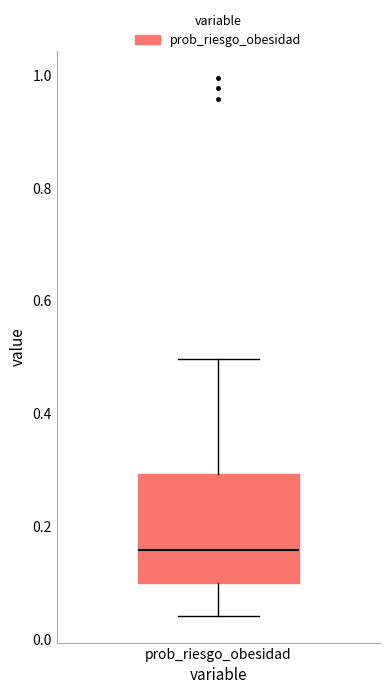

Transcribe this box plot: give where the median line is, the range the box spans, and where the two whiskers end, as read against the y-axis. The values are not printed on the chart, so give them approximately, as read against the axis.

median 0.16, box 0.10 to 0.30, whiskers 0.04 to 0.50